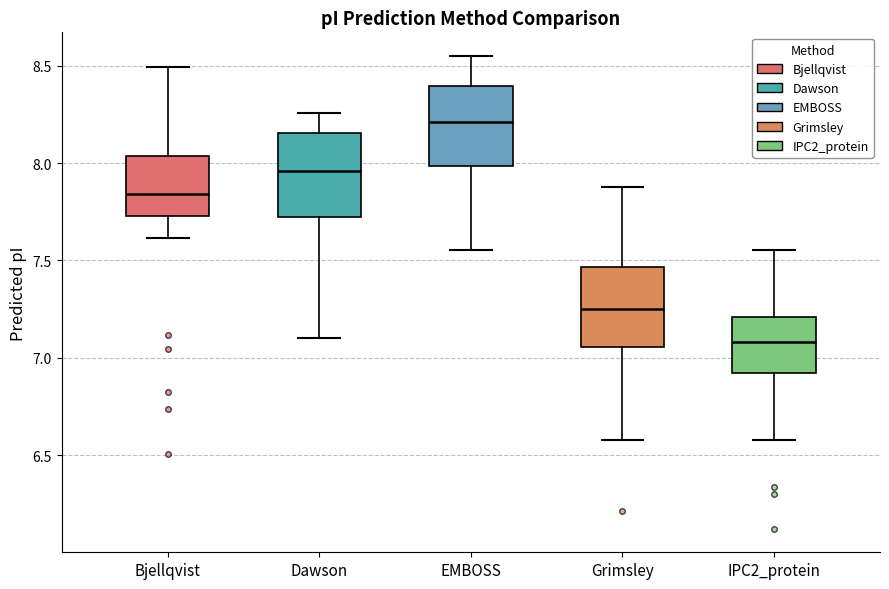

Where does the lower whisker of the box for Bjellqvist end on the y-axis? The values are not printed on the chart, so give them approximately, as read against the axis.

7.60